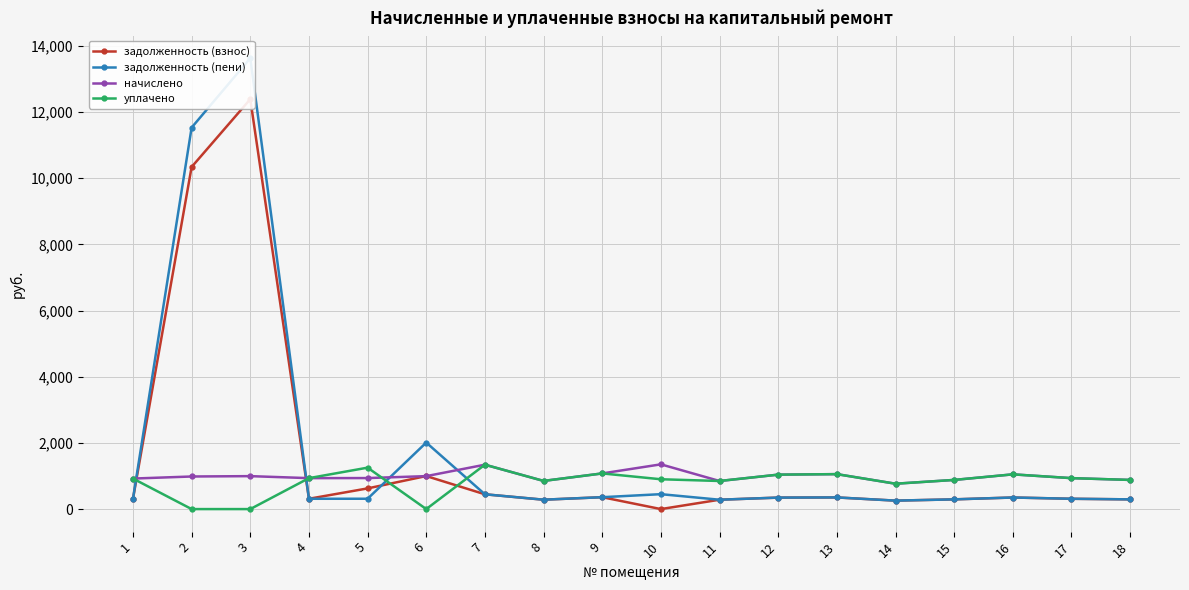

Which category has the lowest value across all series?

10